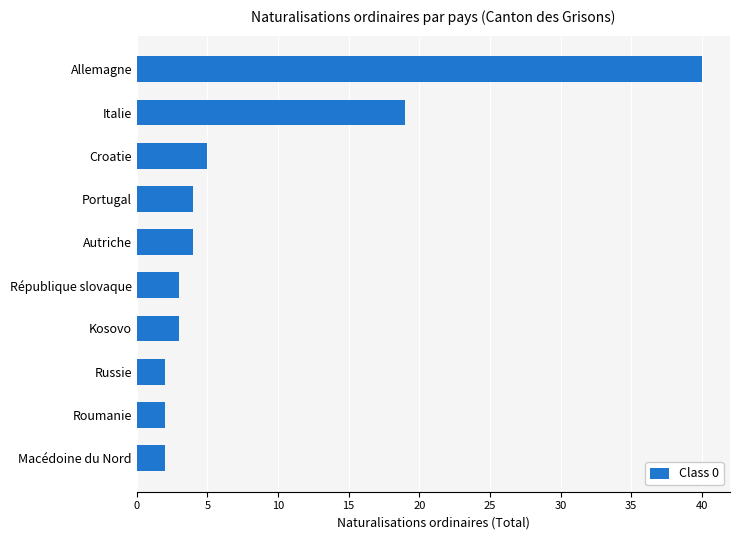

What is the ratio of the value at République slovaque to the value at Macédoine du Nord?

1.5